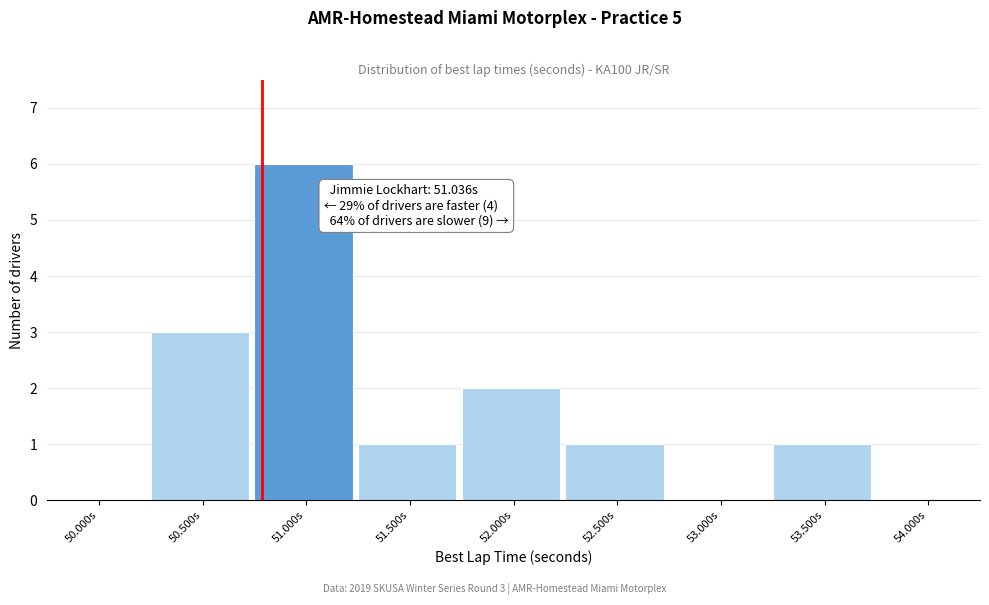

Reading right to left, what are all the values shown in this chart?

54.000s=0	53.500s=1	53.000s=0	52.500s=1	52.000s=2	51.500s=1	51.000s=6	50.500s=3	50.000s=0